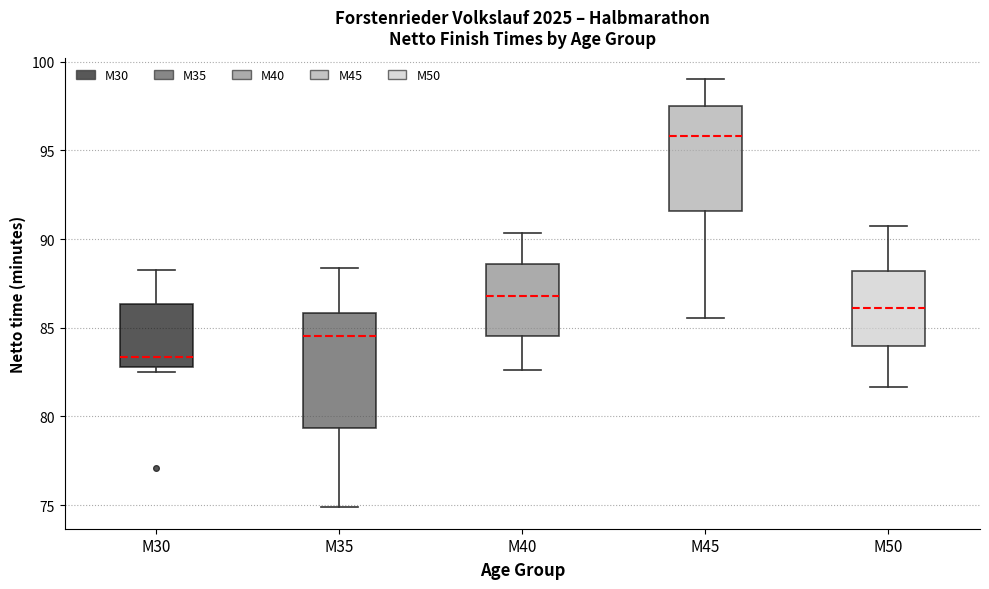

Which box's median line is the highest?

M45